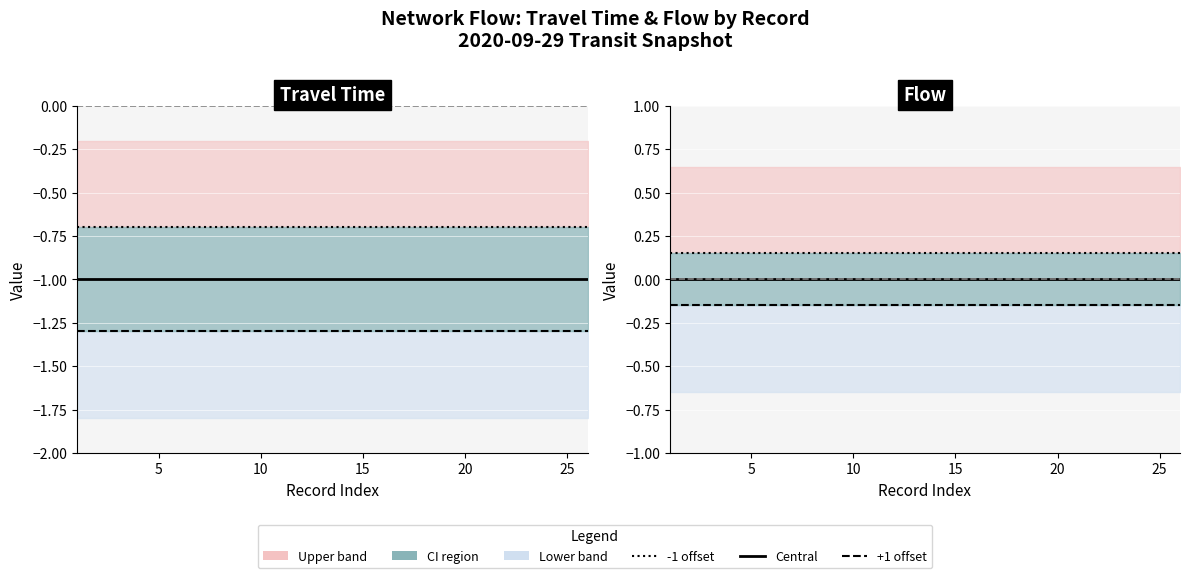

Reading right to left, extract all data points from this chart.

travel_time: -1	-1	-1	-1	-1	-1	-1	-1	-1	-1	-1	-1	-1	-1	-1	-1	-1	-1	-1	-1	-1	-1	-1	-1	-1	-1
flow: 0	0	0	0	0	0	0	0	0	0	0	0	0	0	0	0	0	0	0	0	0	0	0	0	0	0